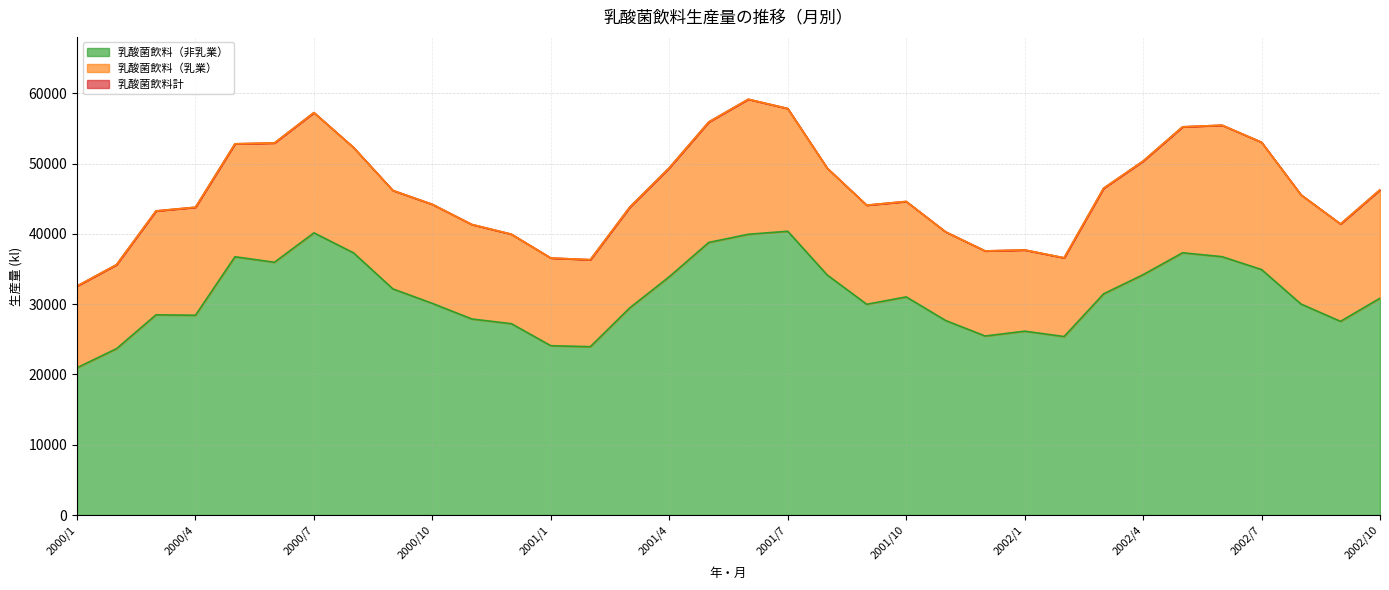

What is the approximate value of 乳酸菌飲料（非乳業） at 2002/7, to the nearest 50?

34950